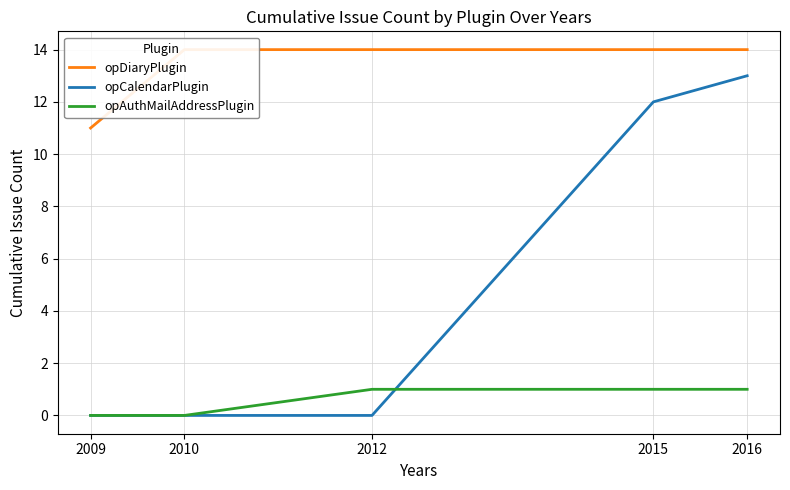

Rank the series by their average value, from highest to lowest.

opDiaryPlugin, opCalendarPlugin, opAuthMailAddressPlugin